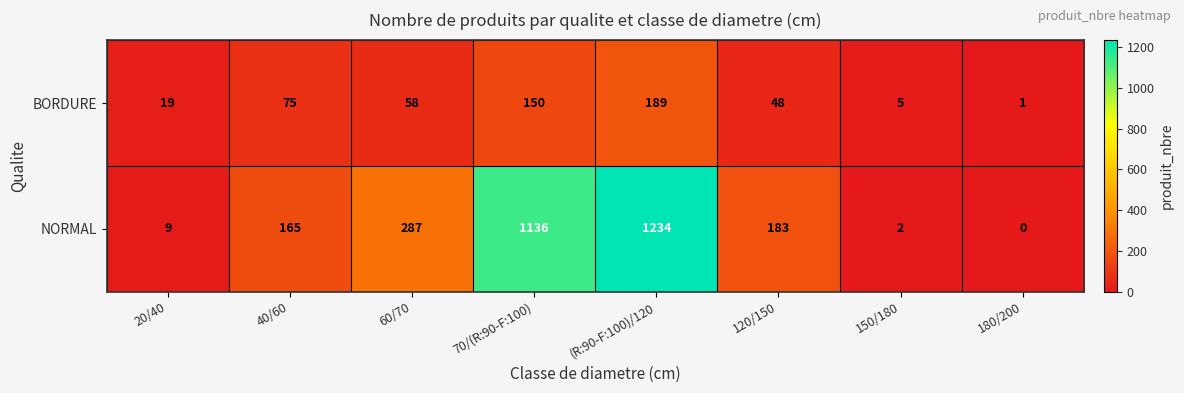

What is the average value of the NORMAL series?

377